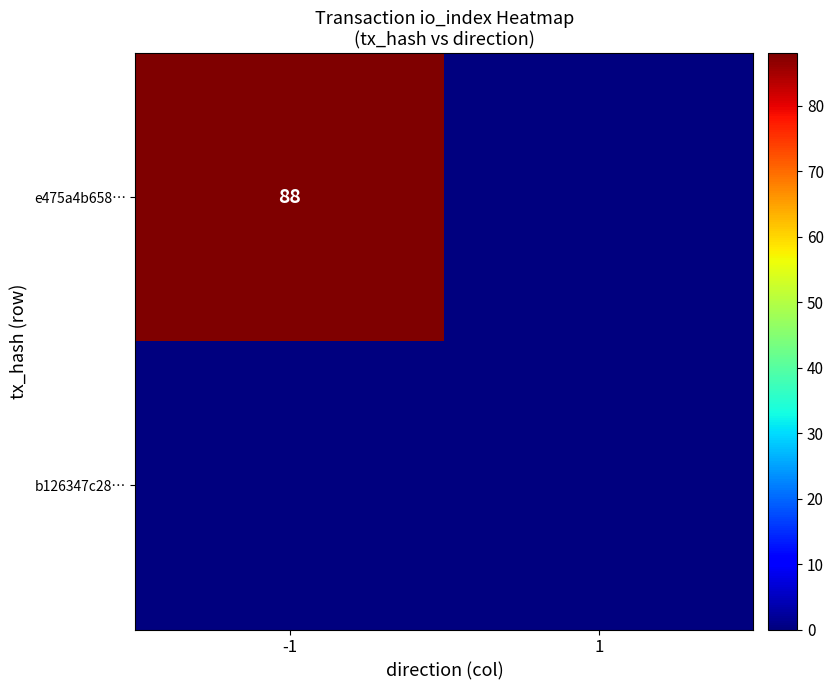

At which category is the sum across all series the highest?

-1